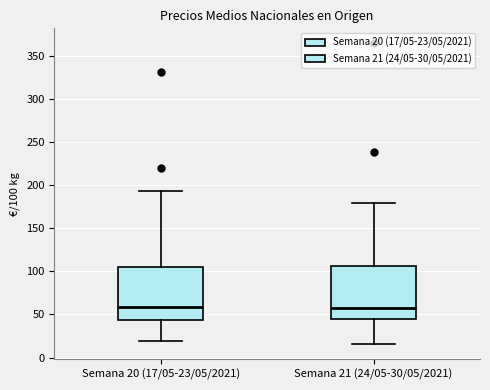

Reading left to right, read every box against the y-axis: the position of its median line, the range the box covers, and the ends of its whiskers. The values are not printed on the chart, so give them approximately, as read against the axis.

Semana 20 (17/05-23/05/2021): median 60, box 45 to 105, whiskers 20 to 195
Semana 21 (24/05-30/05/2021): median 60, box 45 to 105, whiskers 15 to 180